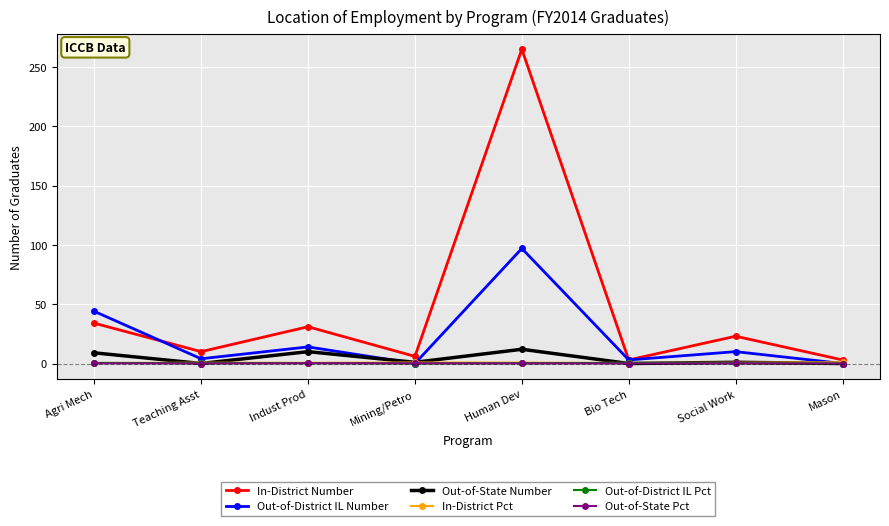

Which series has the largest range (max minus min)?

In-District Number